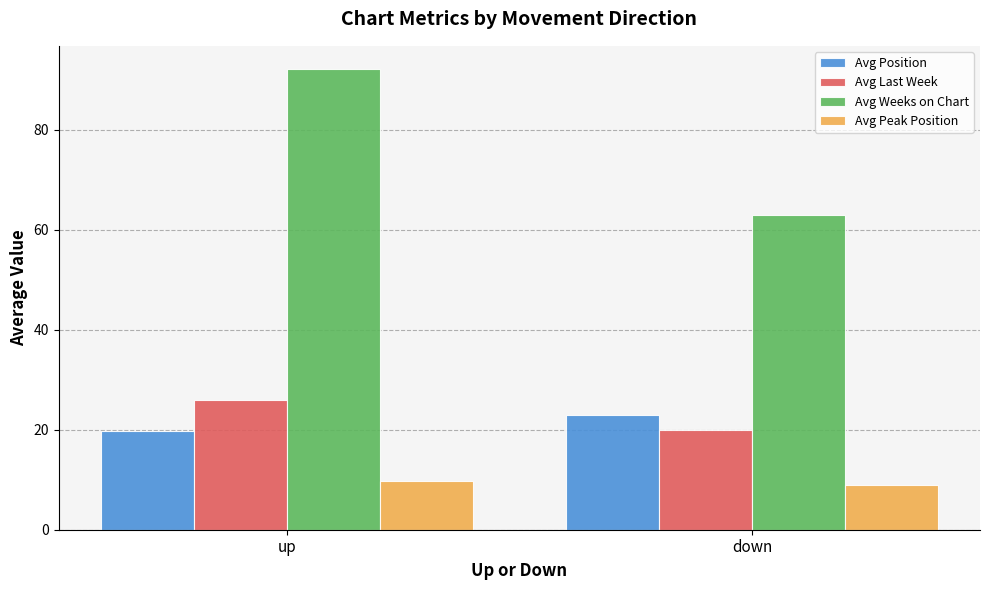

At how many categories does at least one series exceed 57?

2